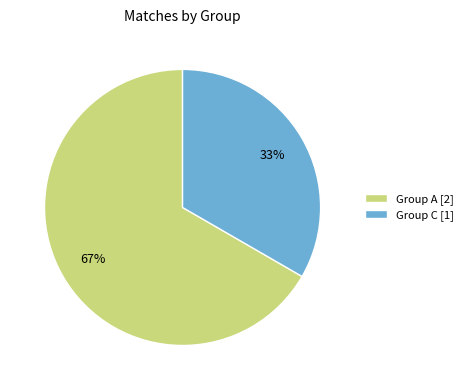

Do Group C [1] and Group A [2] together represent more than half of the pie?

Yes